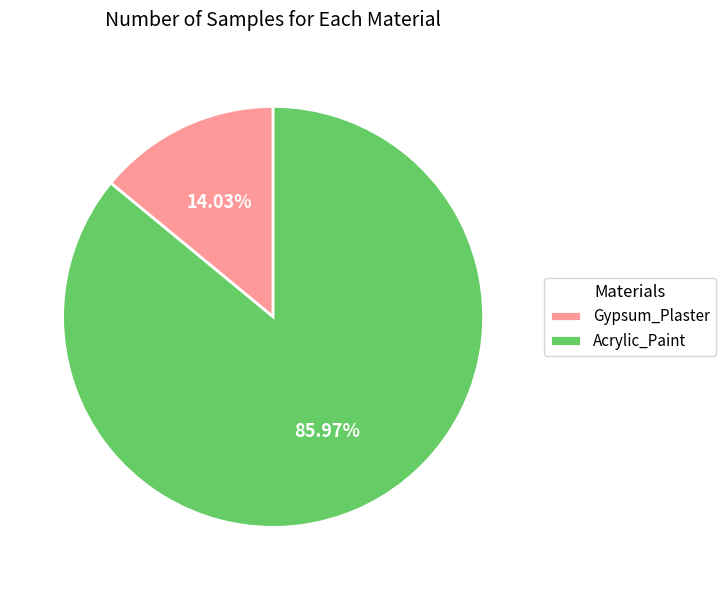

What percentage is the Gypsum_Plaster slice, to the nearest percent?

14%